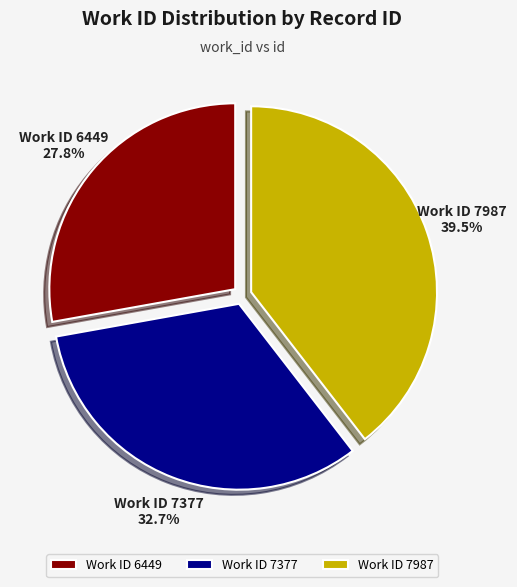

What percentage do Work ID 7987 and Work ID 6449 together represent?

67.3%